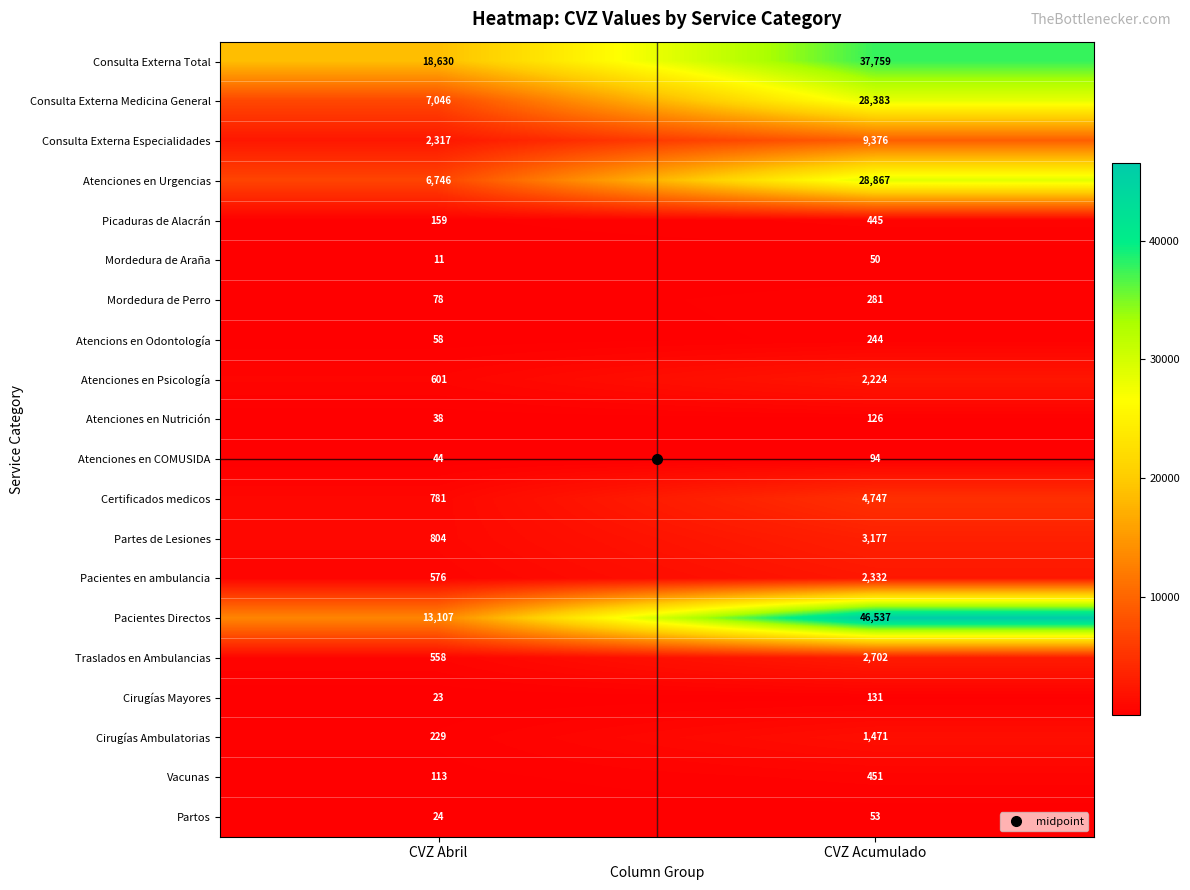

Read the Consulta Externa Total value at CVZ Acumulado.

37759